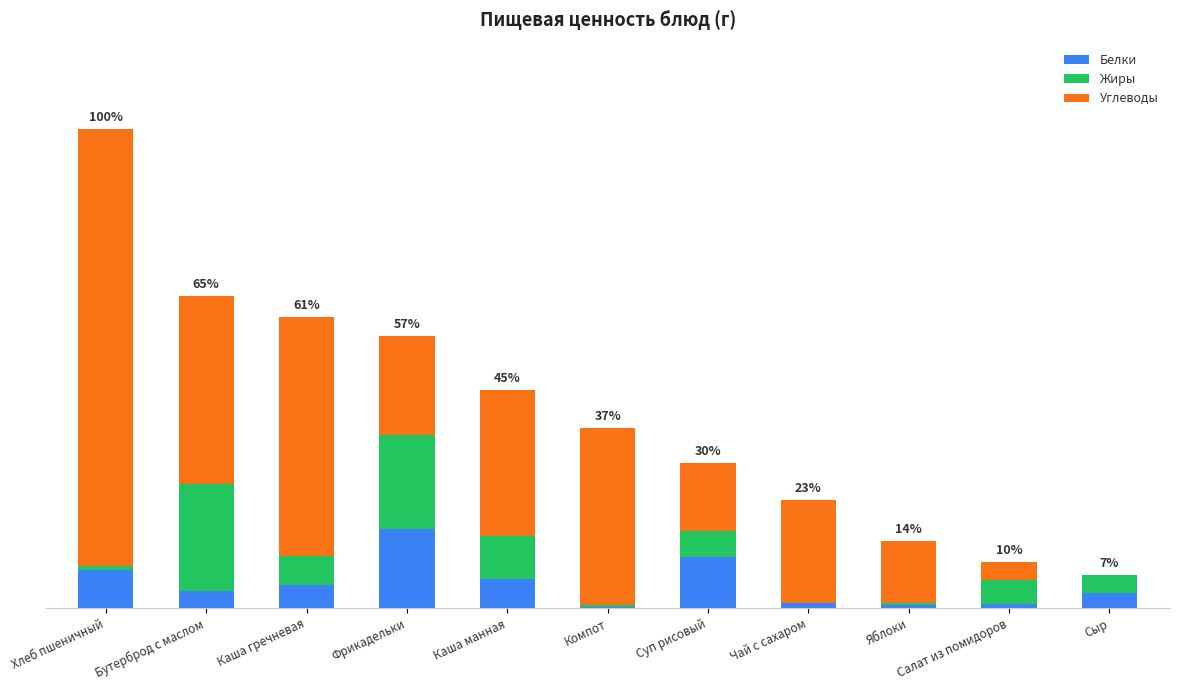

Are the bars horizontal?

No